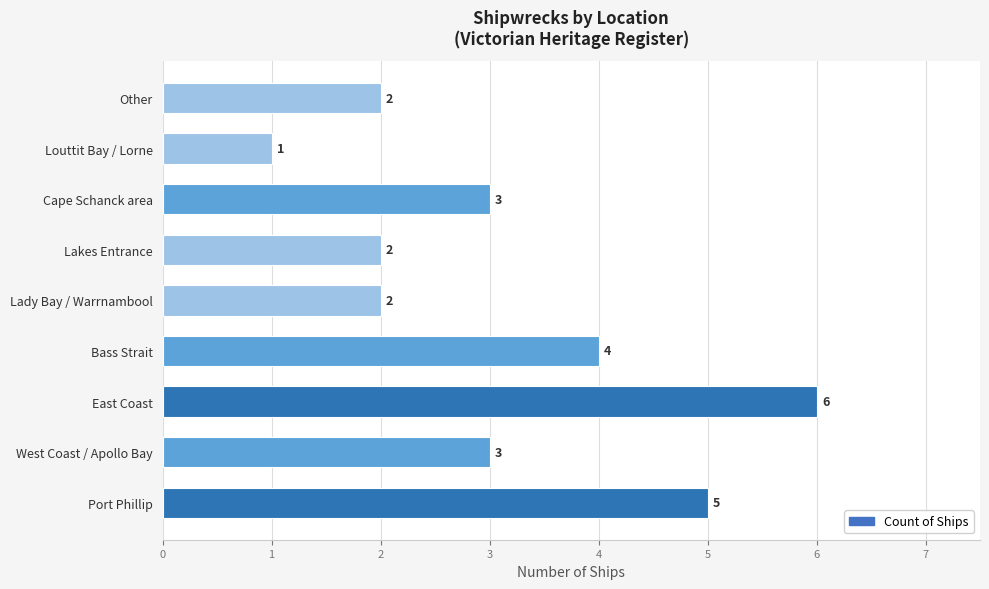

What is the ratio of the value at Port Phillip to the value at West Coast / Apollo Bay?

1.7